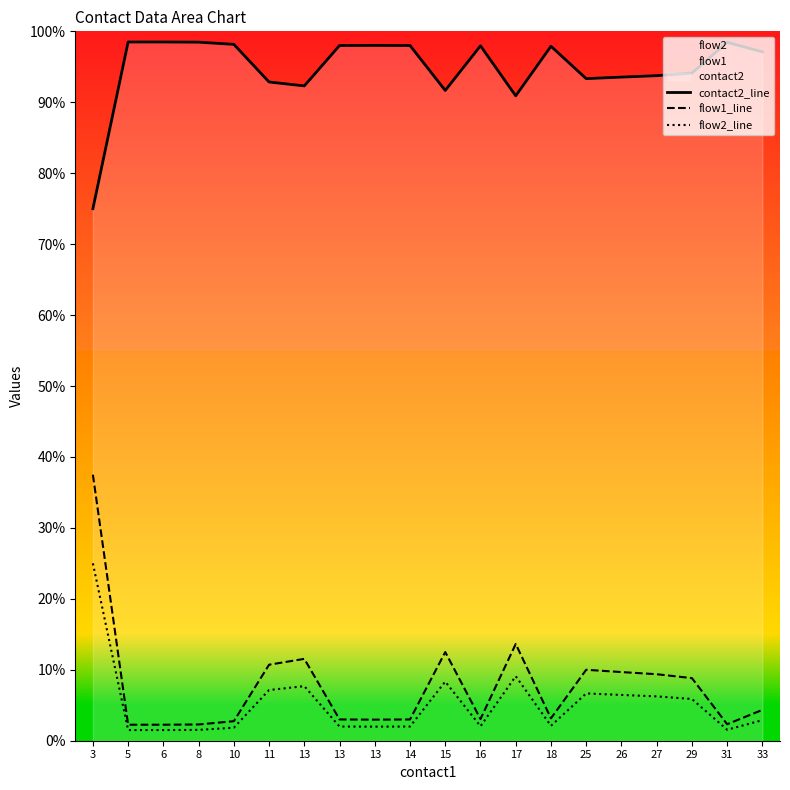

Reading right to left, what are all the values shown in this chart?

contact2_line: 33=97.1	31=98.4	29=94.1	27=93.8	26=93.5	25=93.3	18=97.9	17=90.9	16=98.0	15=91.7	14=98.0	13=98.0	13=98.0	13=92.3	11=92.9	10=98.2	8=98.5	6=98.5	5=98.5	3=75.0
flow1_line: 33=4.3	31=2.3	29=8.8	27=9.4	26=9.7	25=10.0	18=3.2	17=13.6	16=3.1	15=12.5	14=3.0	13=3.0	13=3.0	13=11.5	11=10.7	10=2.8	8=2.3	6=2.3	5=2.3	3=37.5
flow2_line: 33=2.9	31=1.6	29=5.9	27=6.2	26=6.5	25=6.7	18=2.1	17=9.1	16=2.0	15=8.3	14=2.0	13=2.0	13=2.0	13=7.7	11=7.1	10=1.8	8=1.5	6=1.5	5=1.5	3=25.0